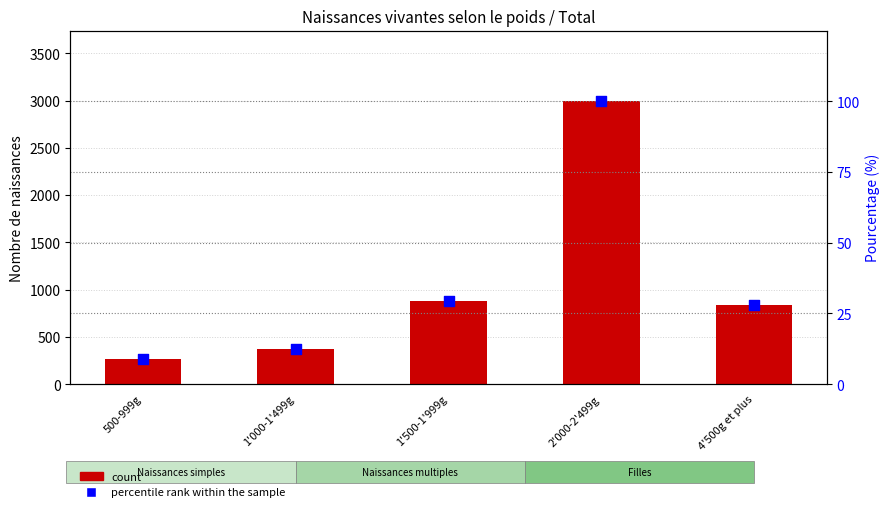

At which category is the sum across all series the highest?

2'000-2'499g